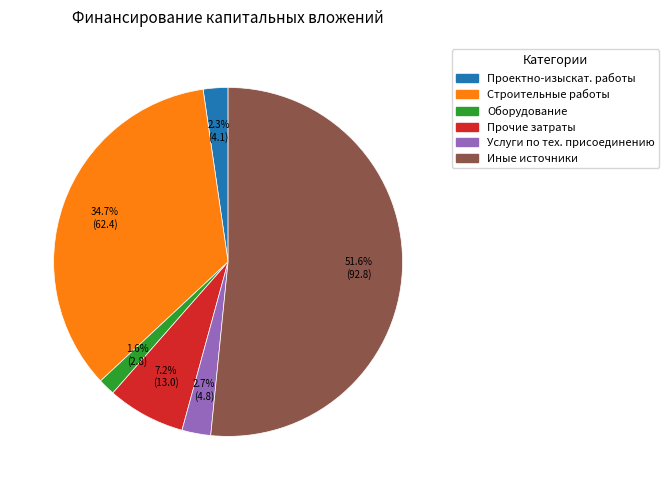

How many segments does this pie chart have?

6